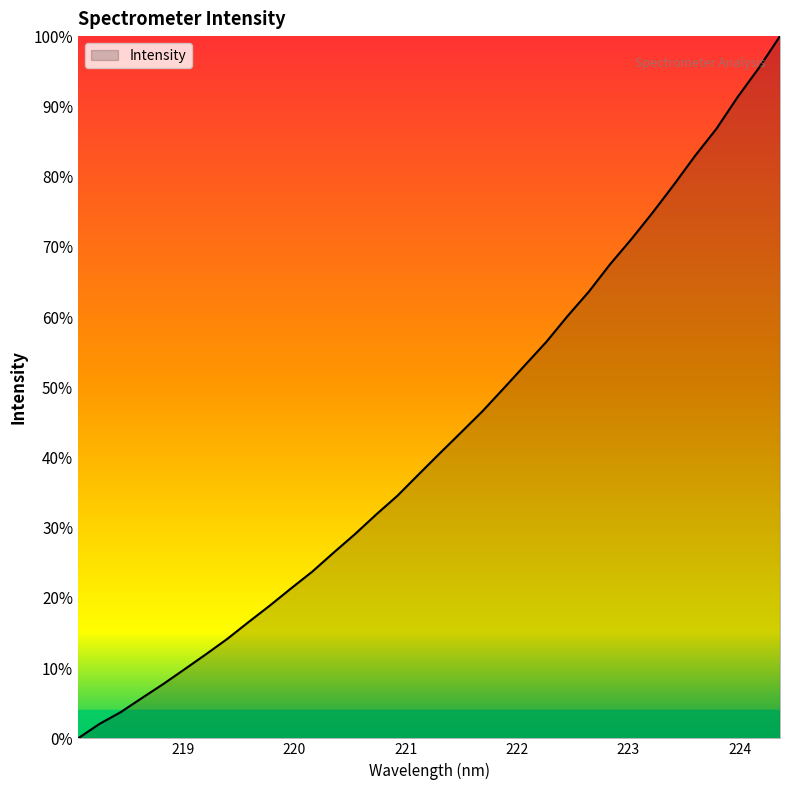

What is the difference between the maximum and minimum values?

100.0